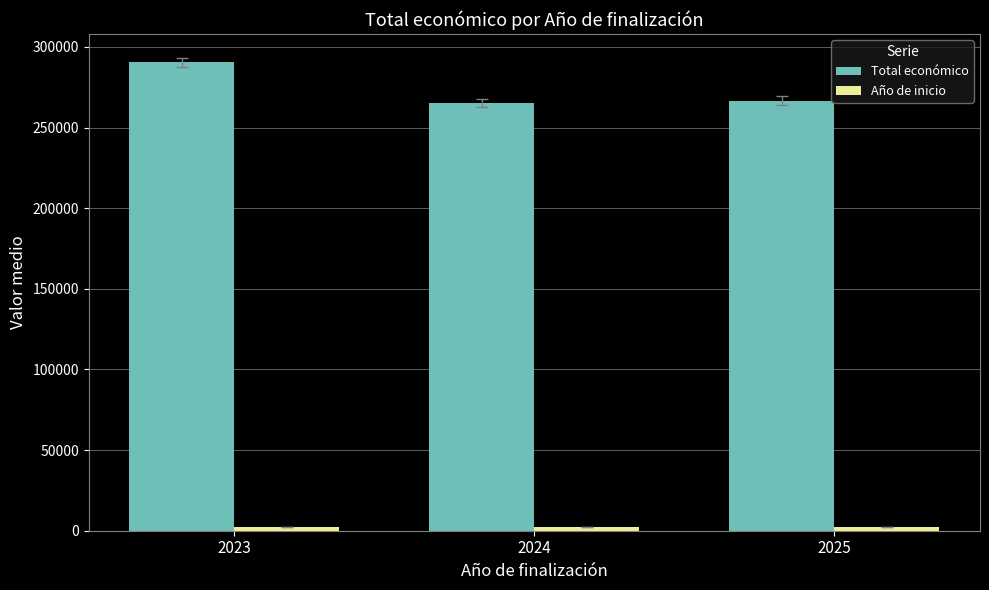

What is the average value of the Total económico series?

274148.1